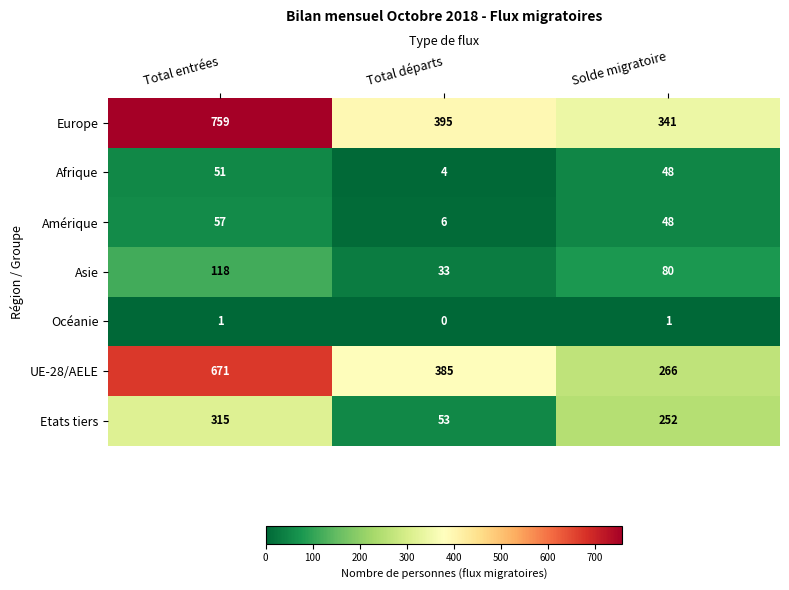

What is the maximum value shown in the chart?

759